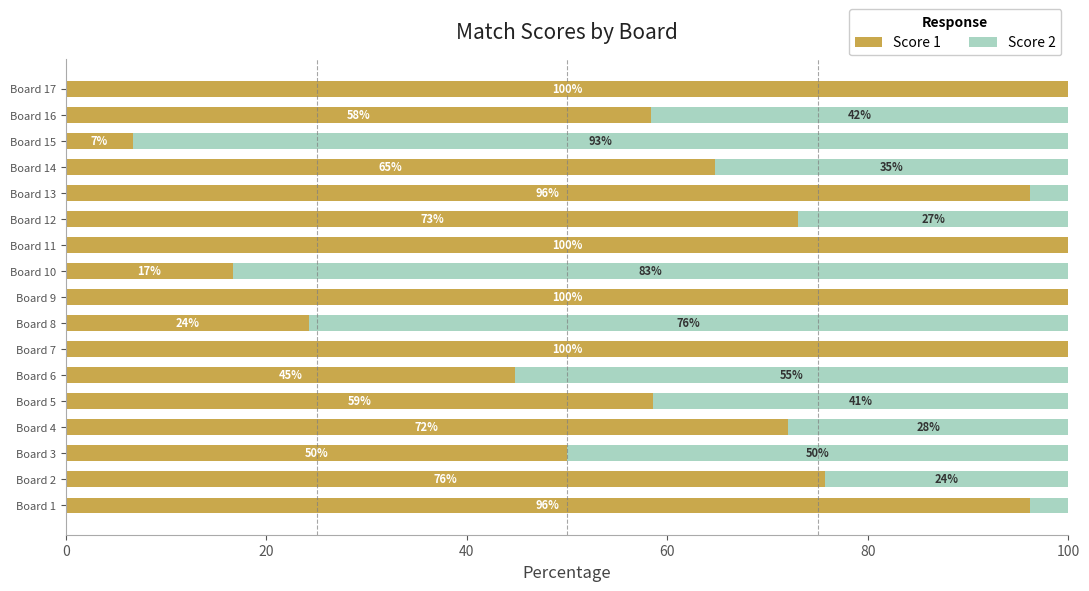

At which label is Score 1 closest to 53?

Board 3